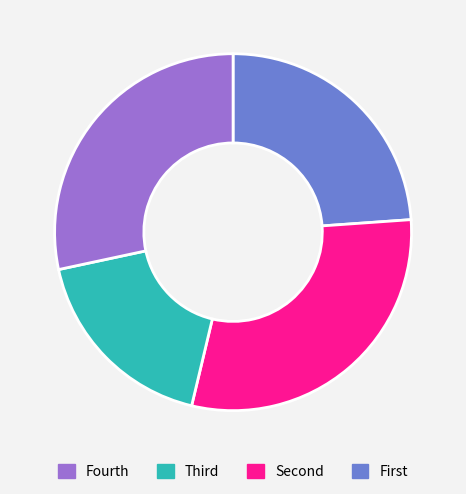

How many segments does this pie chart have?

4